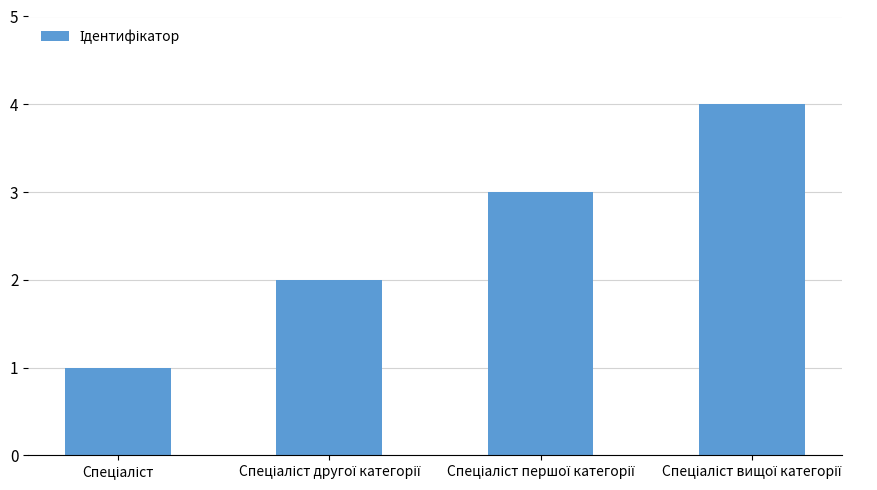

What is the maximum value shown in the chart?

4